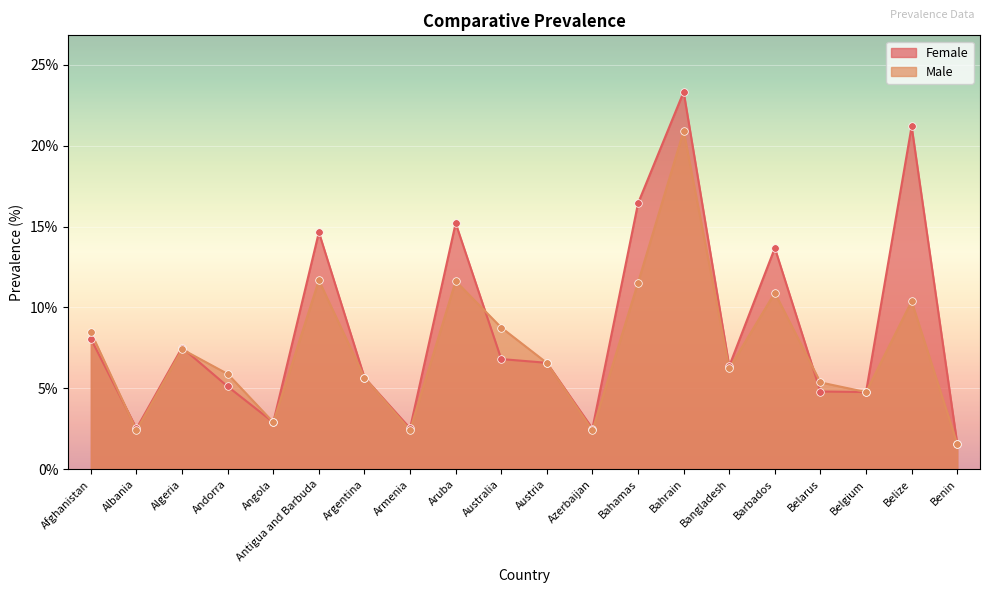

Which series contains the lowest Y value?

Female